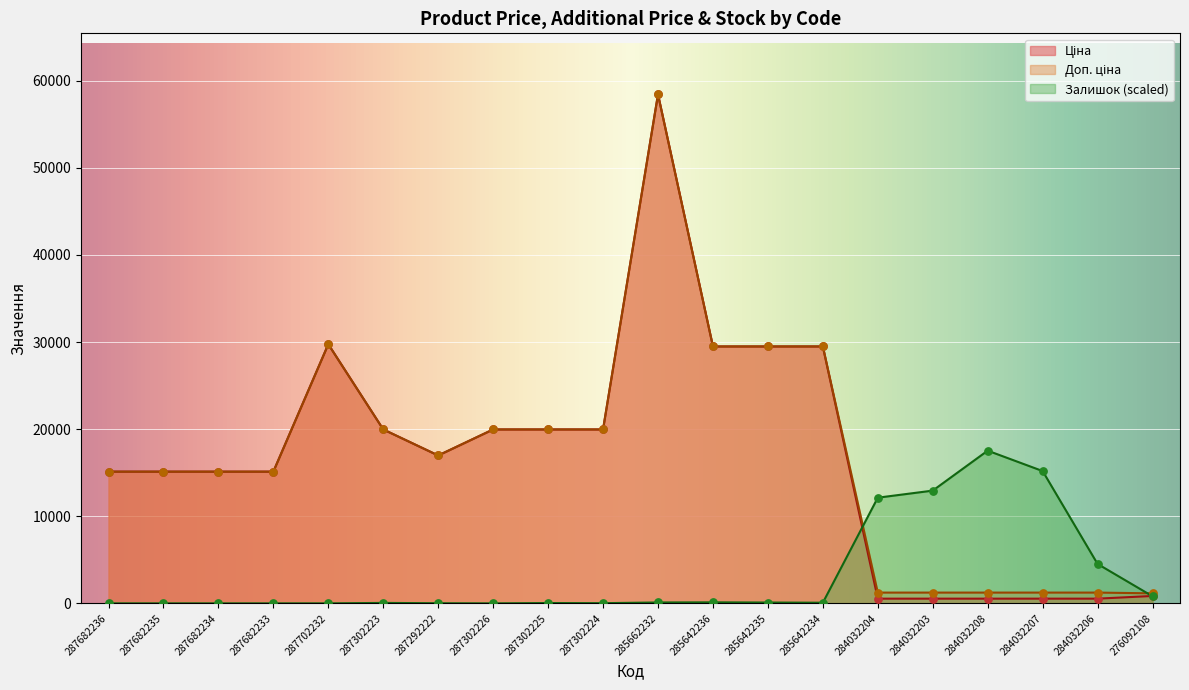

What is the total value across all series at 287302224?

39950.1